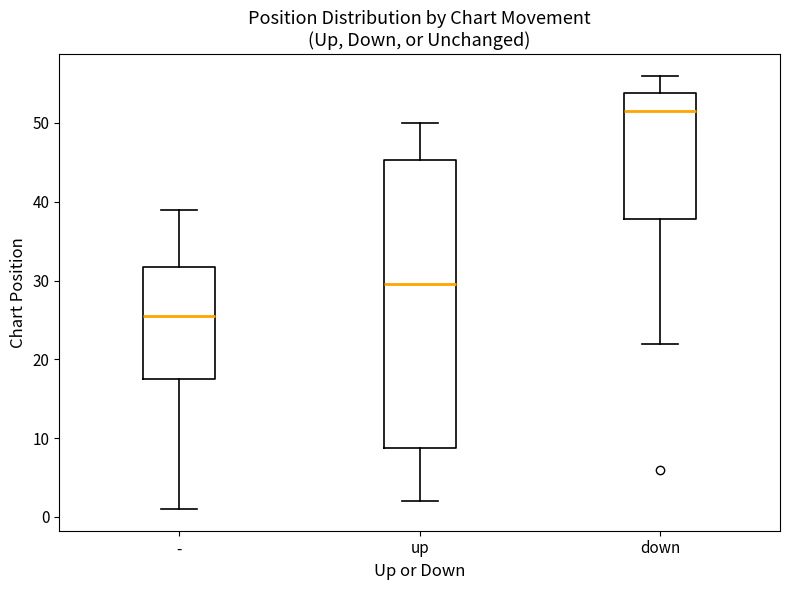

Which box has the lowest median line?

-